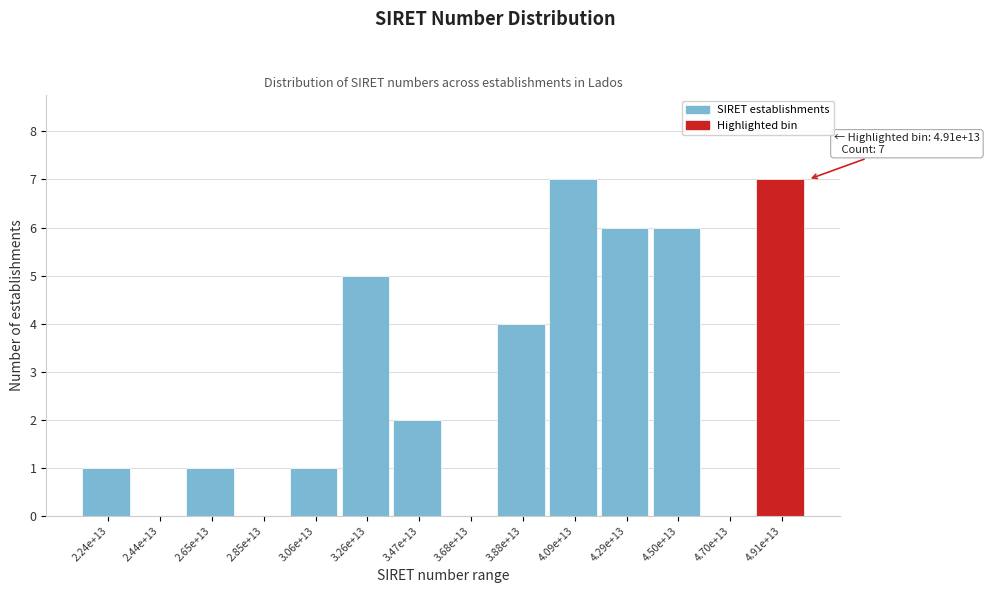

Reading left to right, extract all data points from this chart.

2.24e+13=1	2.44e+13=0	2.65e+13=1	2.85e+13=0	3.06e+13=1	3.26e+13=5	3.47e+13=2	3.68e+13=0	3.88e+13=4	4.09e+13=7	4.29e+13=6	4.50e+13=6	4.70e+13=0	4.91e+13=7